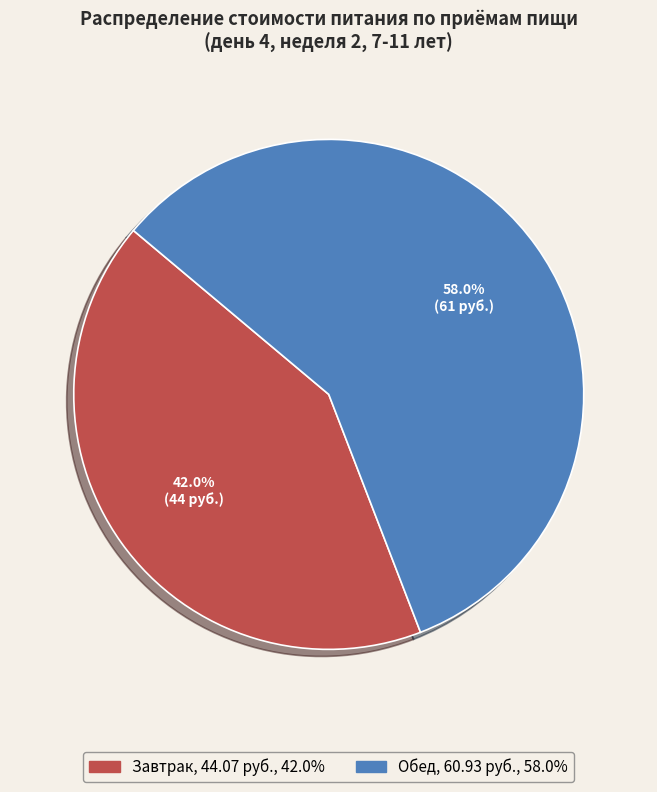

To the nearest percent, what percentage of the pie is Завтрак?

42%